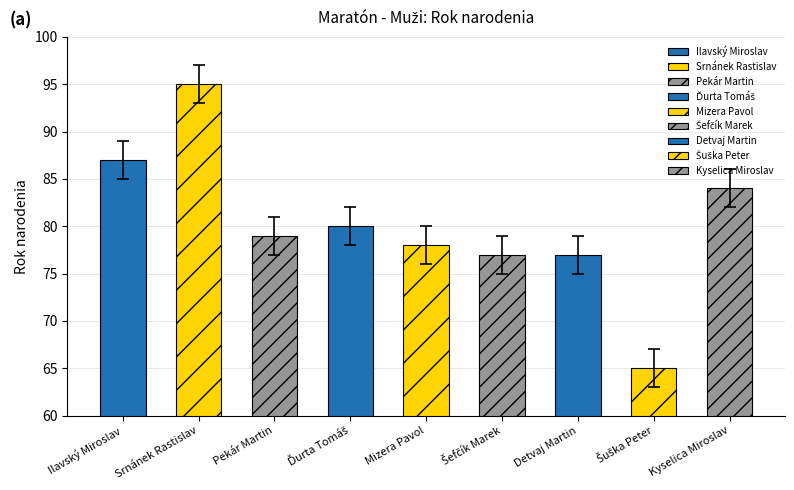

What is the change in value from Pekár Martin to Šefčík Marek?

-2